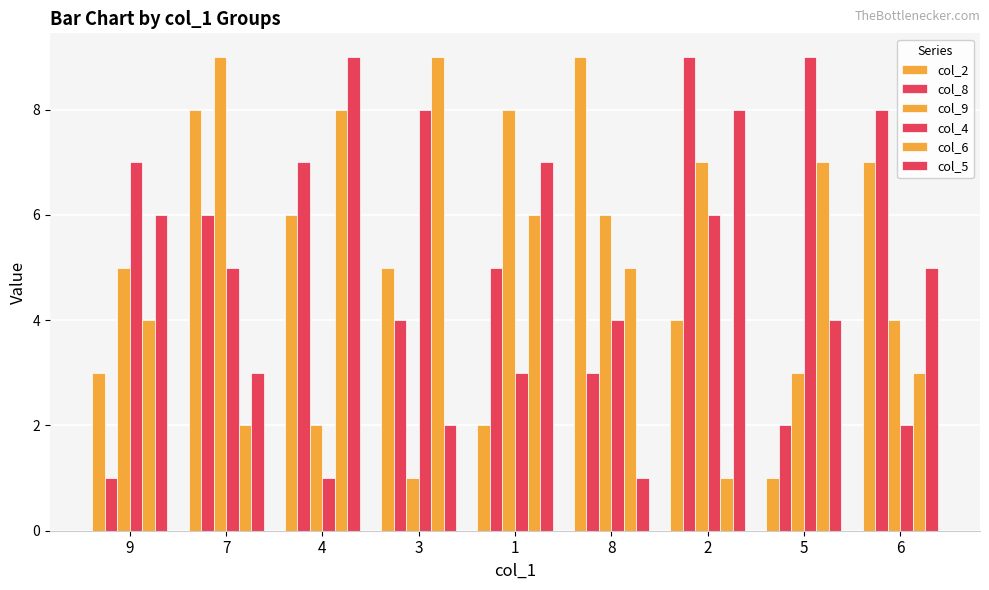

Count the col_9 values in the range 3 to 7.

5